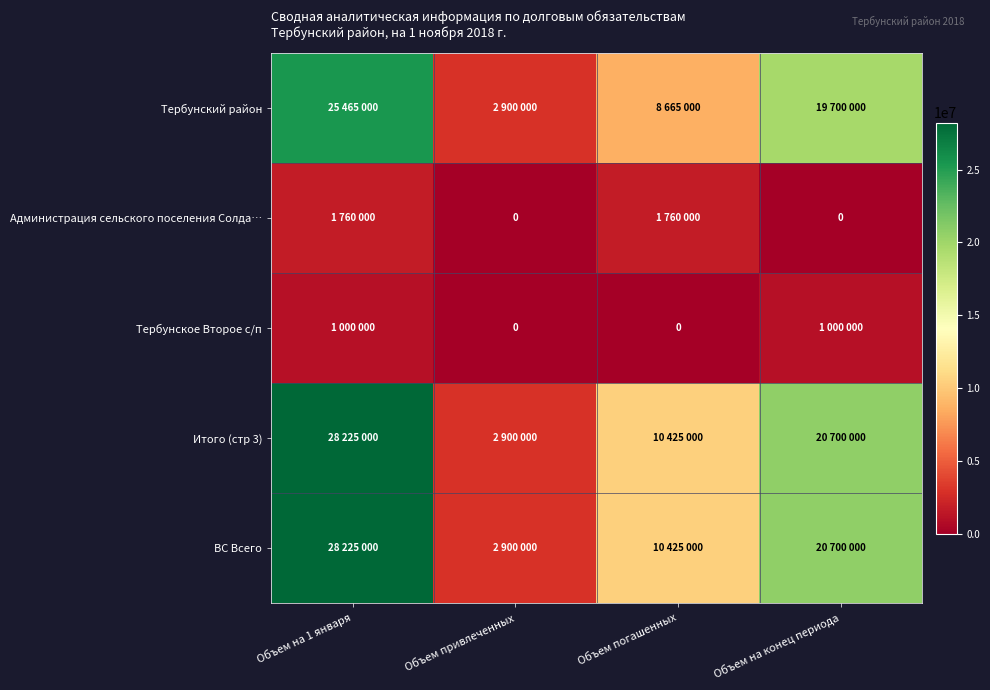

Rank the categories by Администрация сельского поселения Солда… value from lowest to highest.

Объем привлеченных, Объем на конец периода, Объем на 1 января, Объем погашенных